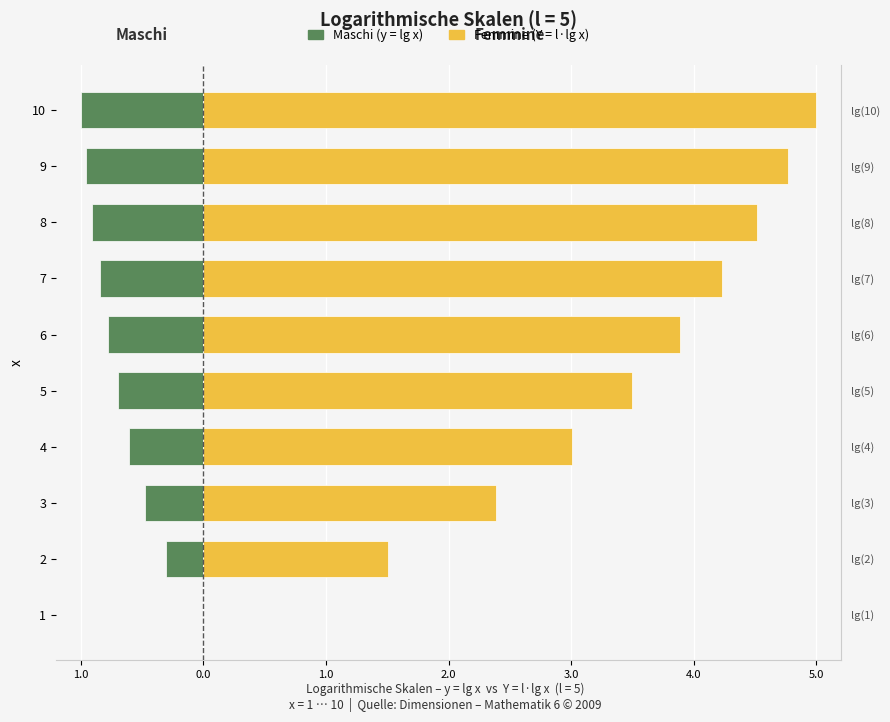

List the series in order of their overall mean, highest first.

Femmine (Y = l·lg x), Maschi (y = lg x)